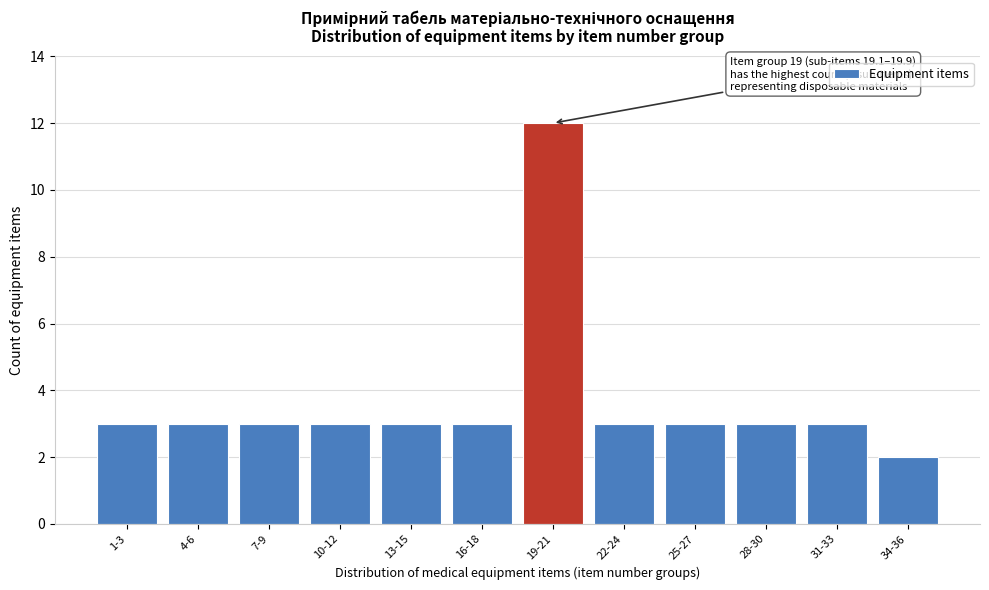

Reading left to right, what are all the values shown in this chart?

3	3	3	3	3	3	12	3	3	3	3	2